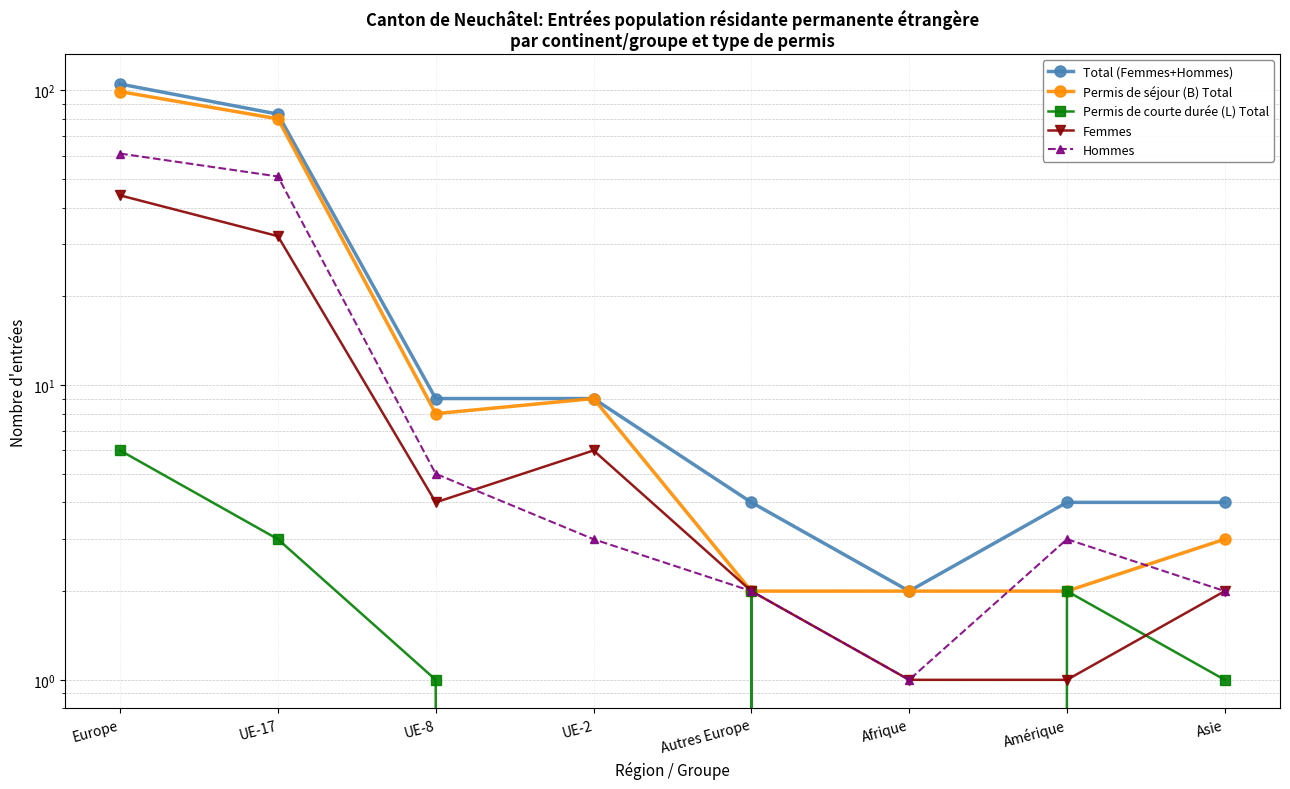

What is the sum of all Hommes values?

128